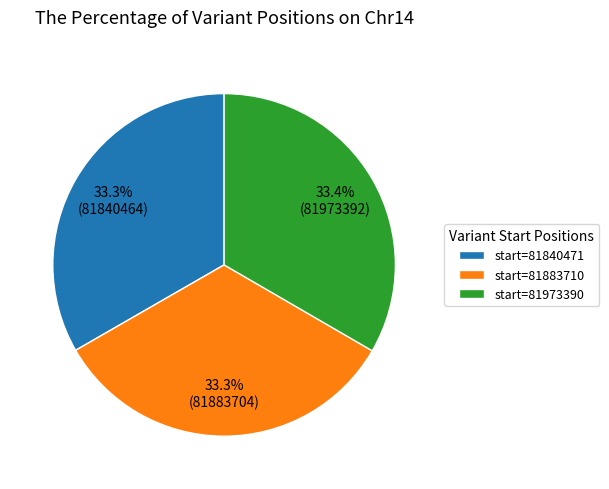

Do start=81840471 and start=81973390 together represent more than half of the pie?

Yes